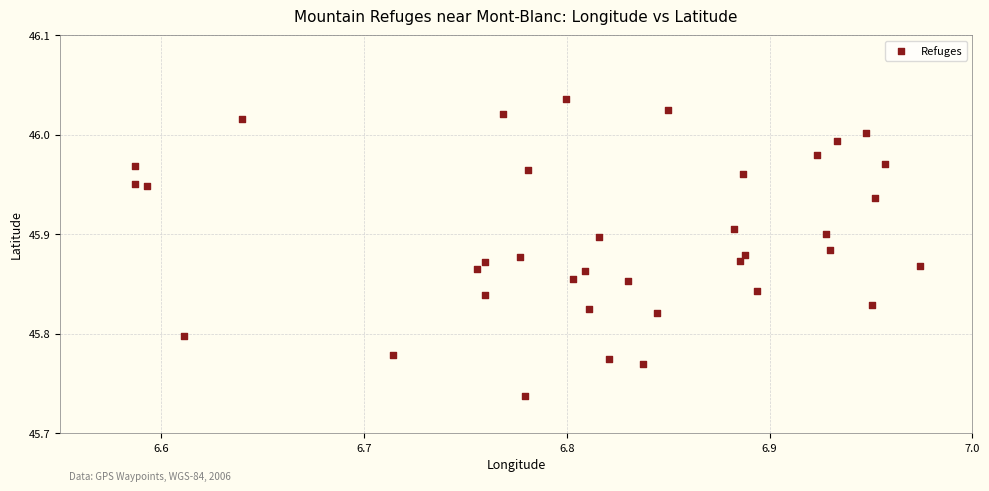

What is the range of Y values (max minus min)?

0.3